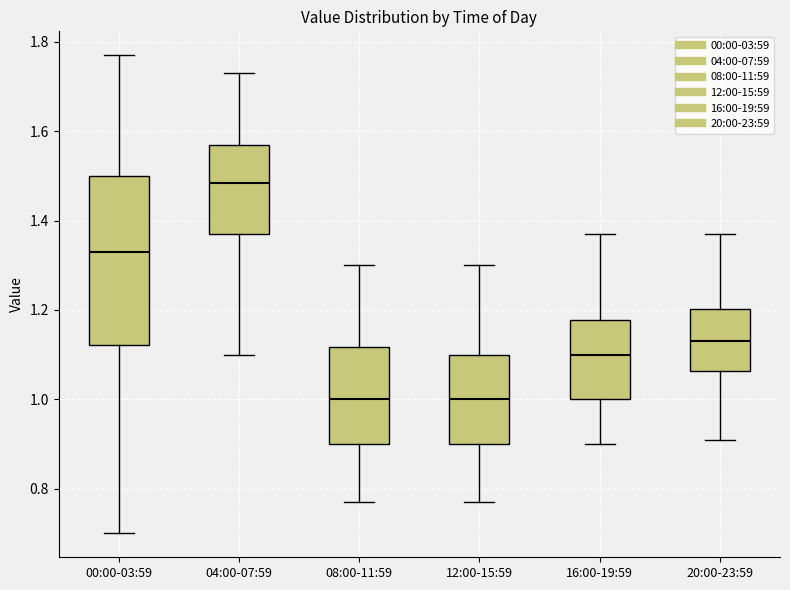

Which box is the tallest, from its lower edge to its upper edge?

00:00-03:59